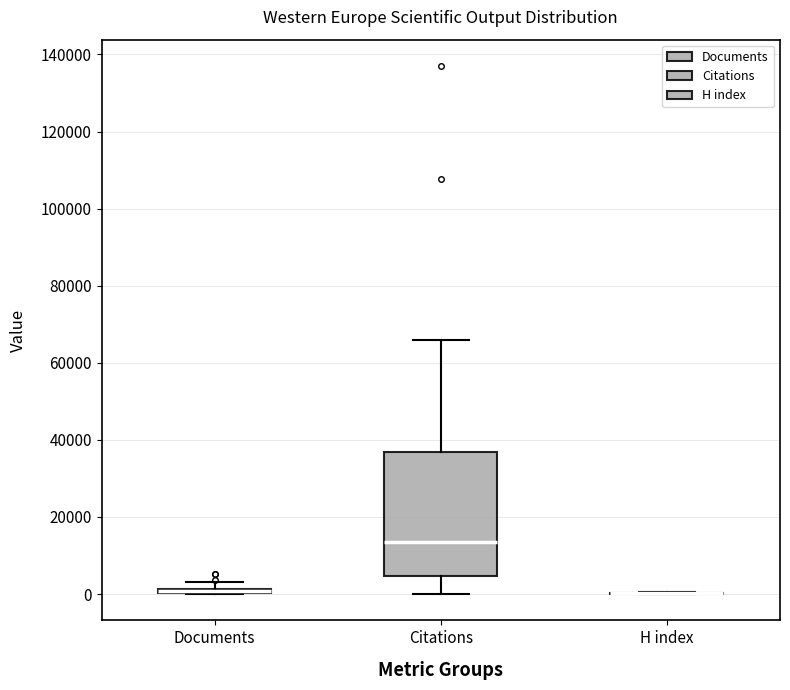

Comparing the boxes themselves (not the whiskers), which one is the tallest?

Citations